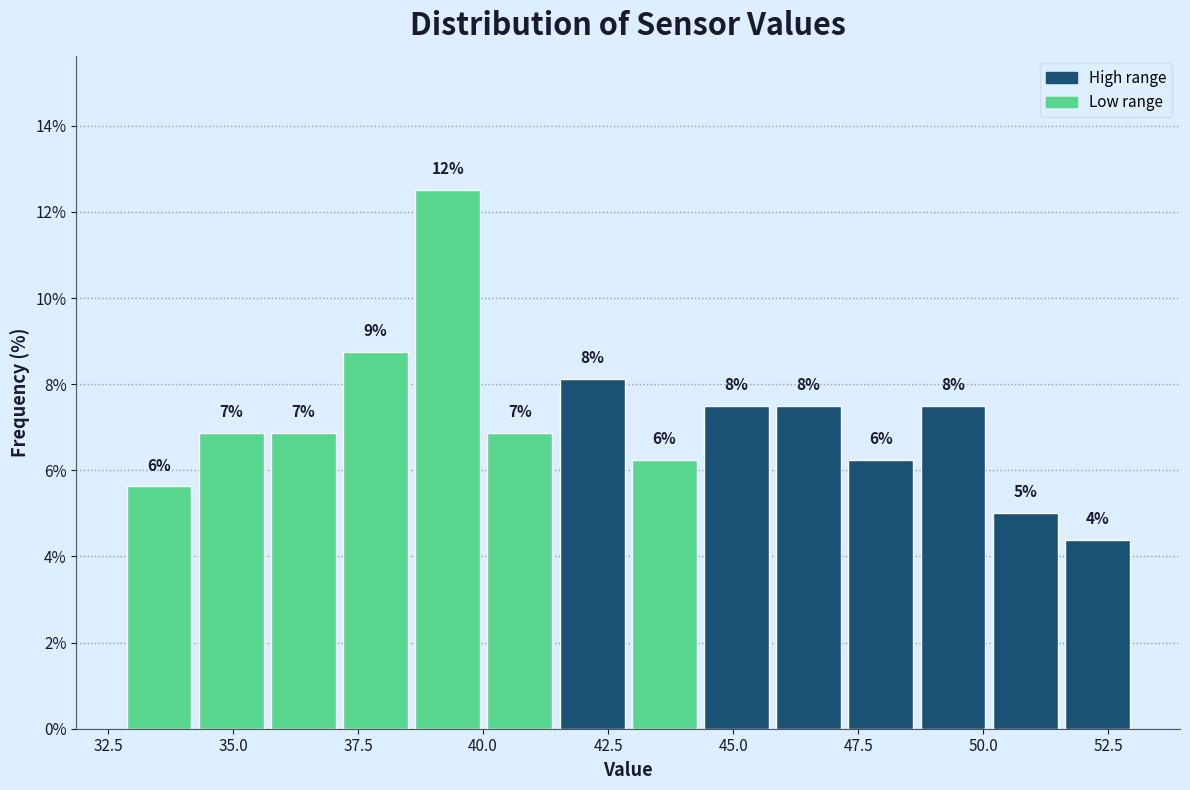

Around what value on the x-axis is the tallest bar? Give the approximate position of its centre, as read against the axis.

39.5